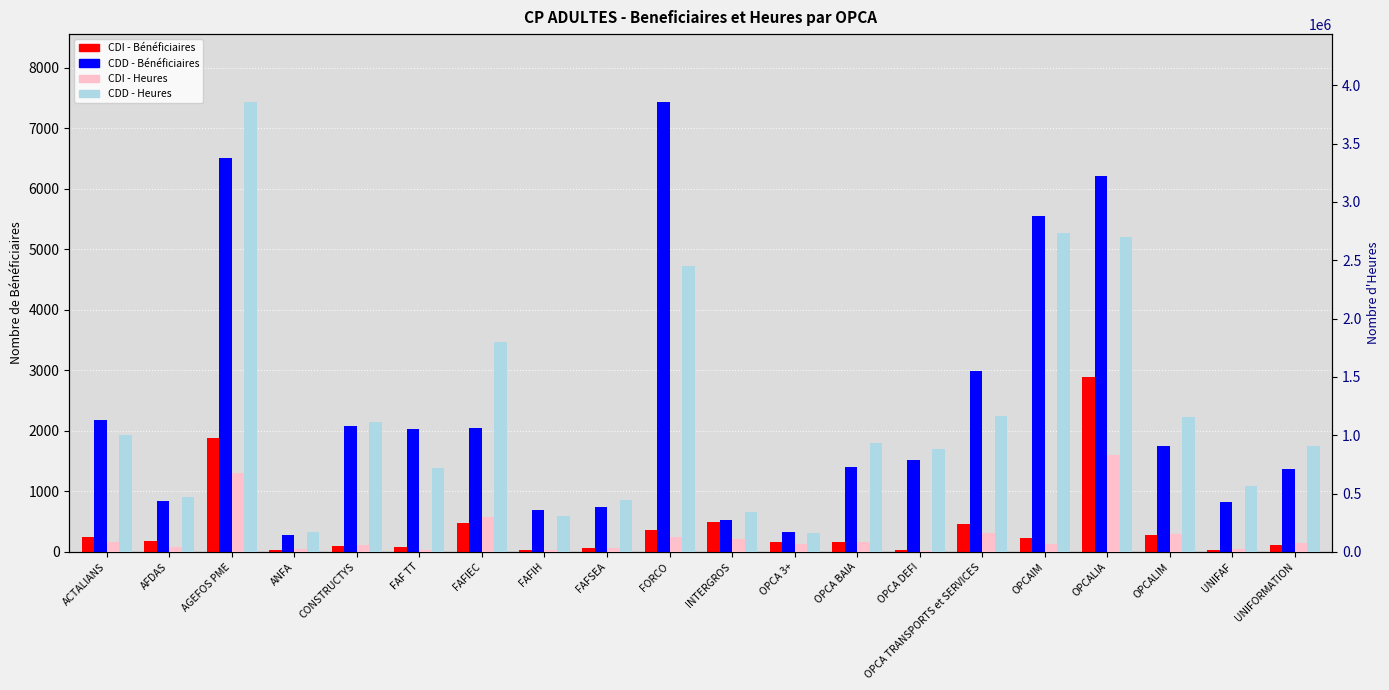

The value of CDD - Heures at AFDAS is 468863. True or false?

True